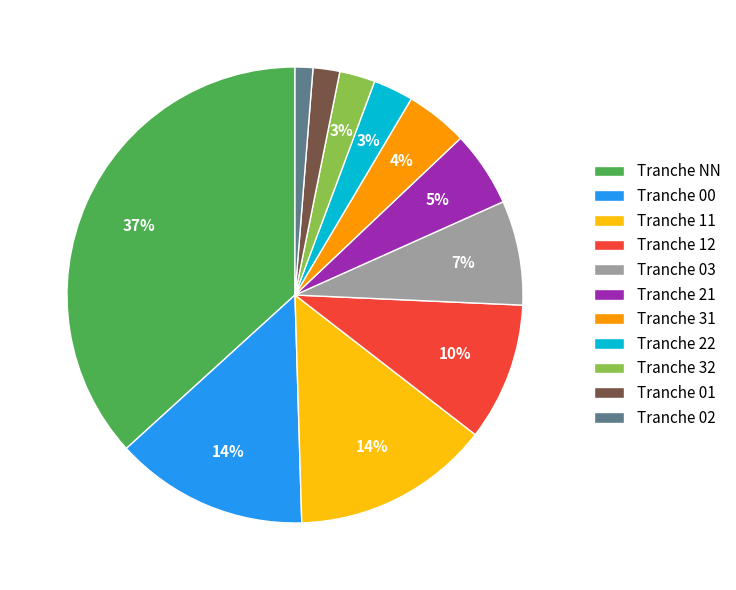

To the nearest percent, what is the combined percentage of Tranche 11 and Tranche 32?

17%